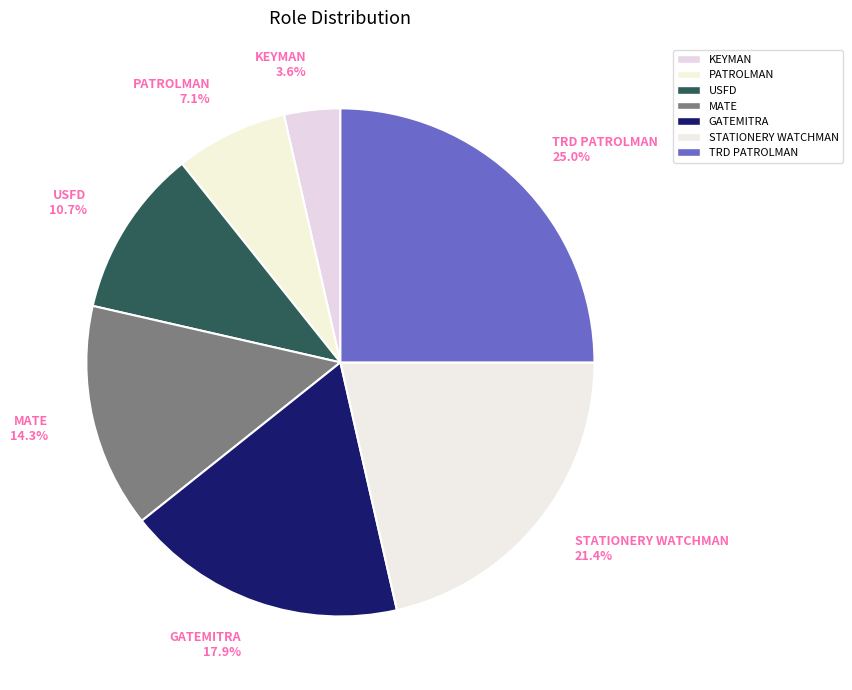

Rank the categories by value from lowest to highest.

KEYMAN, PATROLMAN, USFD, MATE, GATEMITRA, STATIONERY WATCHMAN, TRD PATROLMAN